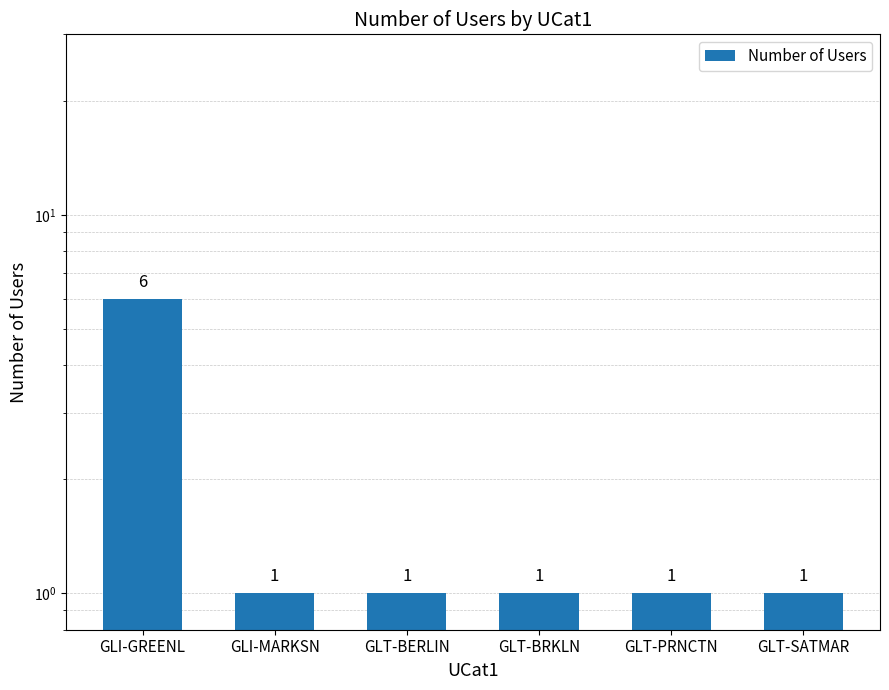

What is the label of the 5th bar from the left?

GLT-PRNCTN